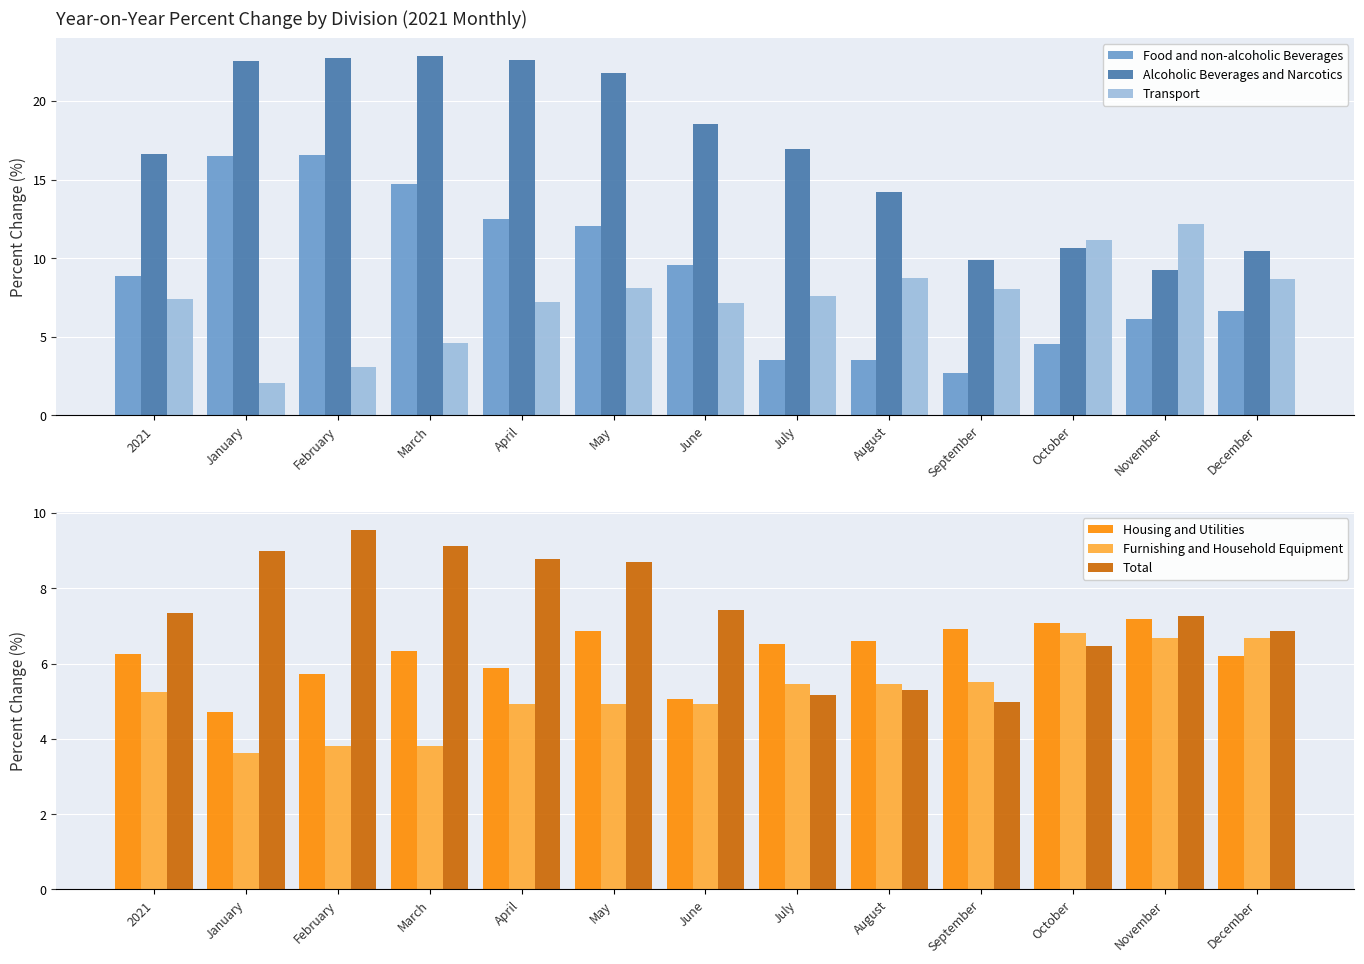

How many data points does each series have?

13